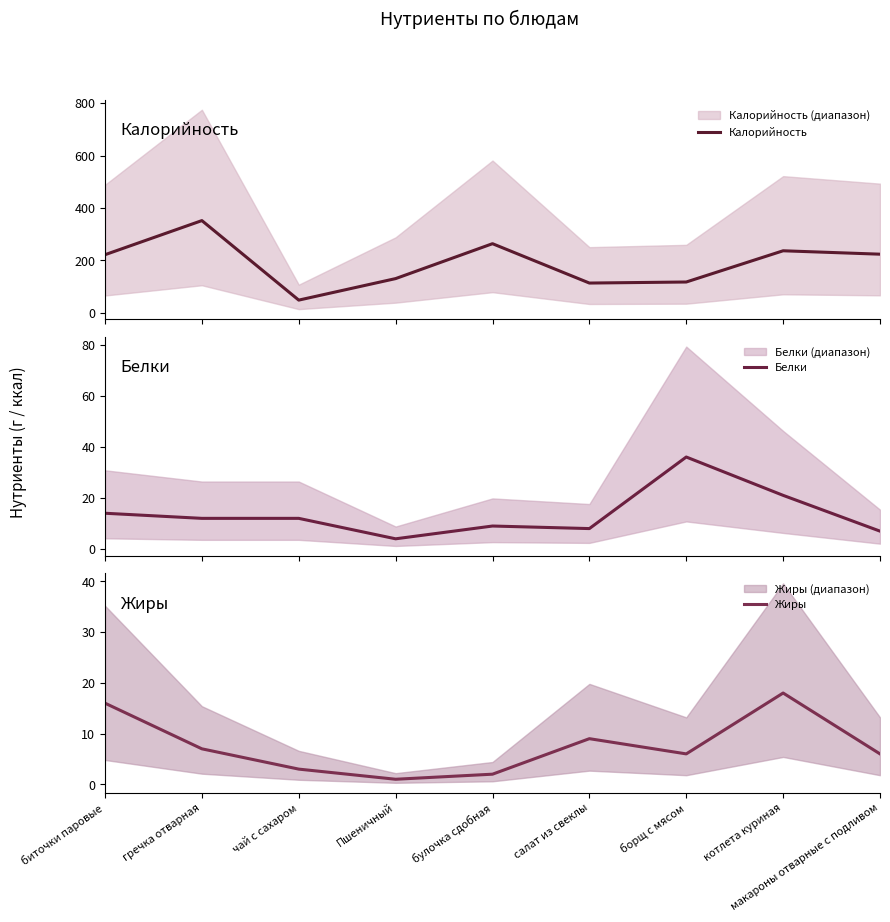

What is the label of the 1st point from the right?

макароны отварные с подливом